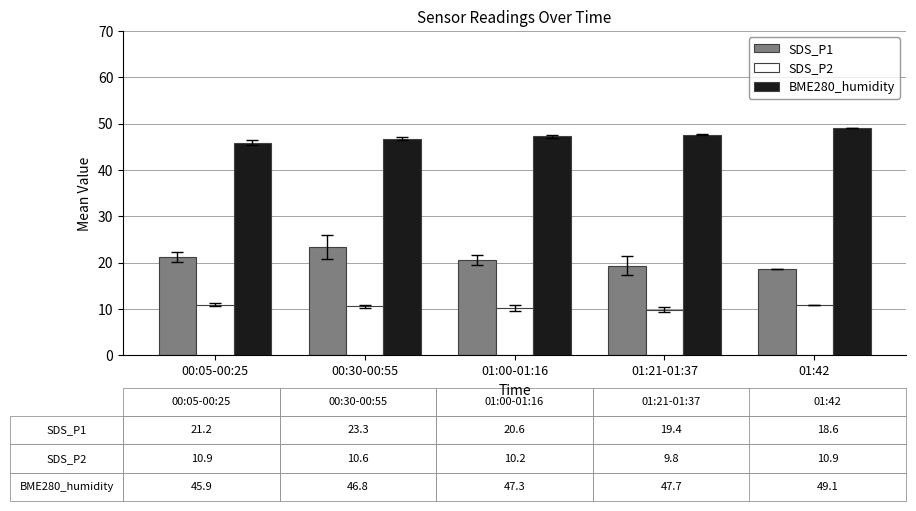

Reading left to right, list all the values displayed in this chart.

SDS_P1: 00:05-00:25=21.2	00:30-00:55=23.3	01:00-01:16=20.6	01:21-01:37=19.4	01:42=18.6
SDS_P2: 00:05-00:25=10.9	00:30-00:55=10.6	01:00-01:16=10.2	01:21-01:37=9.8	01:42=10.9
BME280_humidity: 00:05-00:25=45.9	00:30-00:55=46.8	01:00-01:16=47.3	01:21-01:37=47.7	01:42=49.1